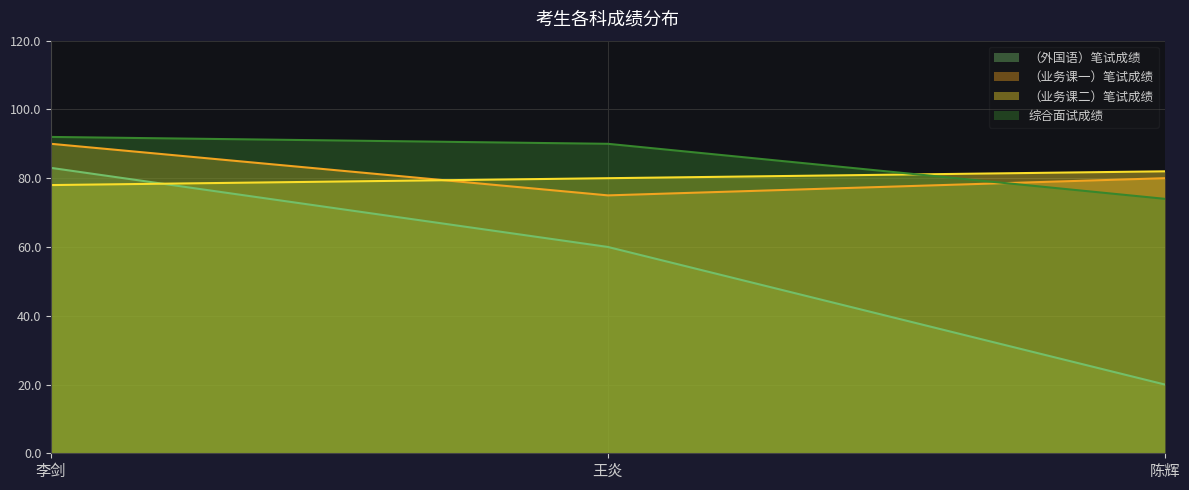

Is it true that （业务课一）笔试成绩 equals 75 at 王炎?

True